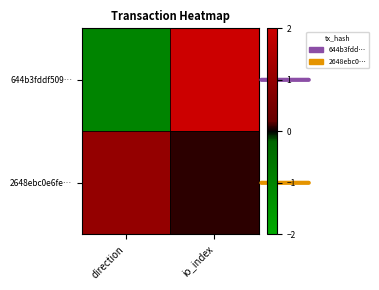

Reading left to right, transcribe all the data shown in this chart.

644b3fddf509…: direction=-1.0	io_index=2.0
2648ebc0e6fe…: direction=1.0	io_index=0.1